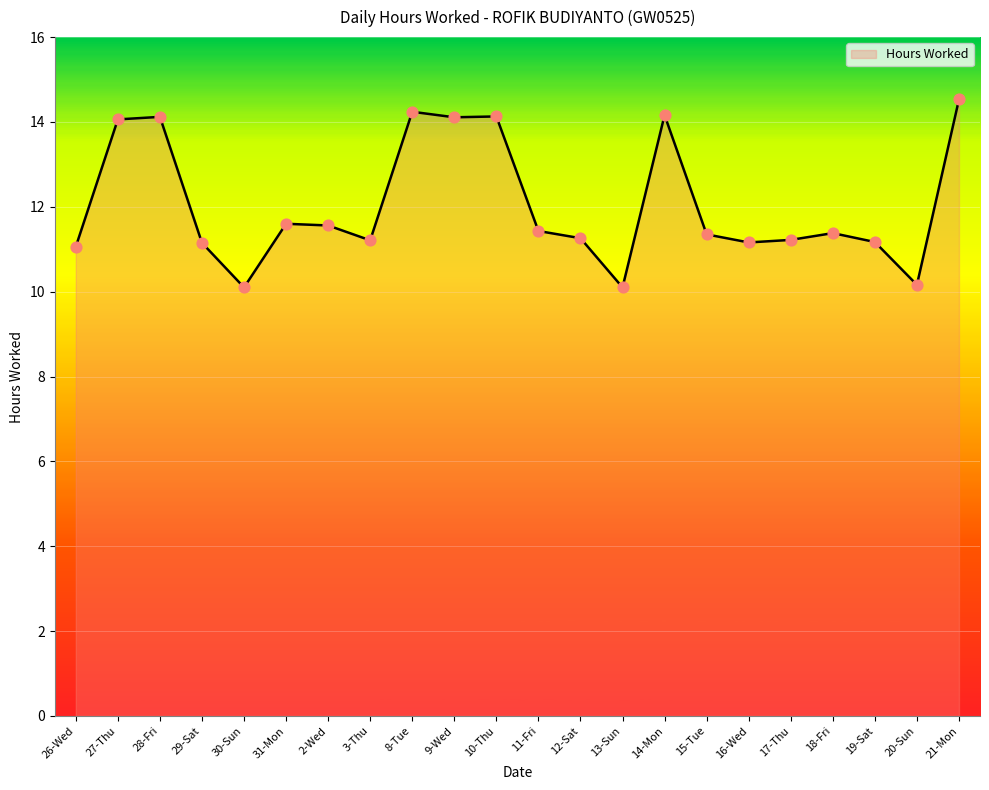

What is the change in value from 14-Mon to 18-Fri?

-2.8